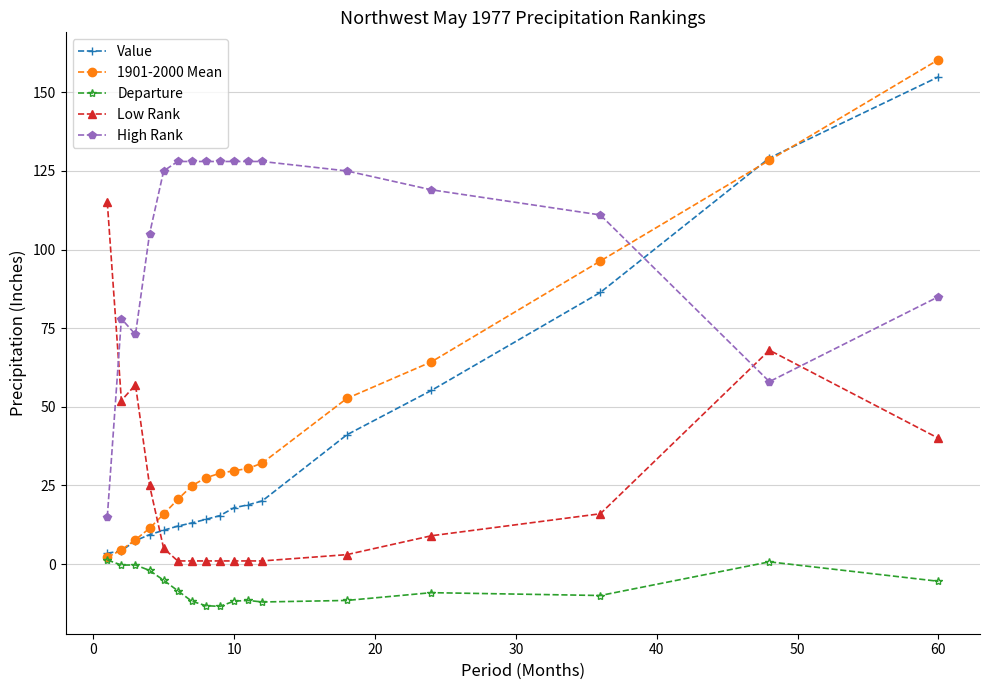

How many lines are shown in the chart?

5